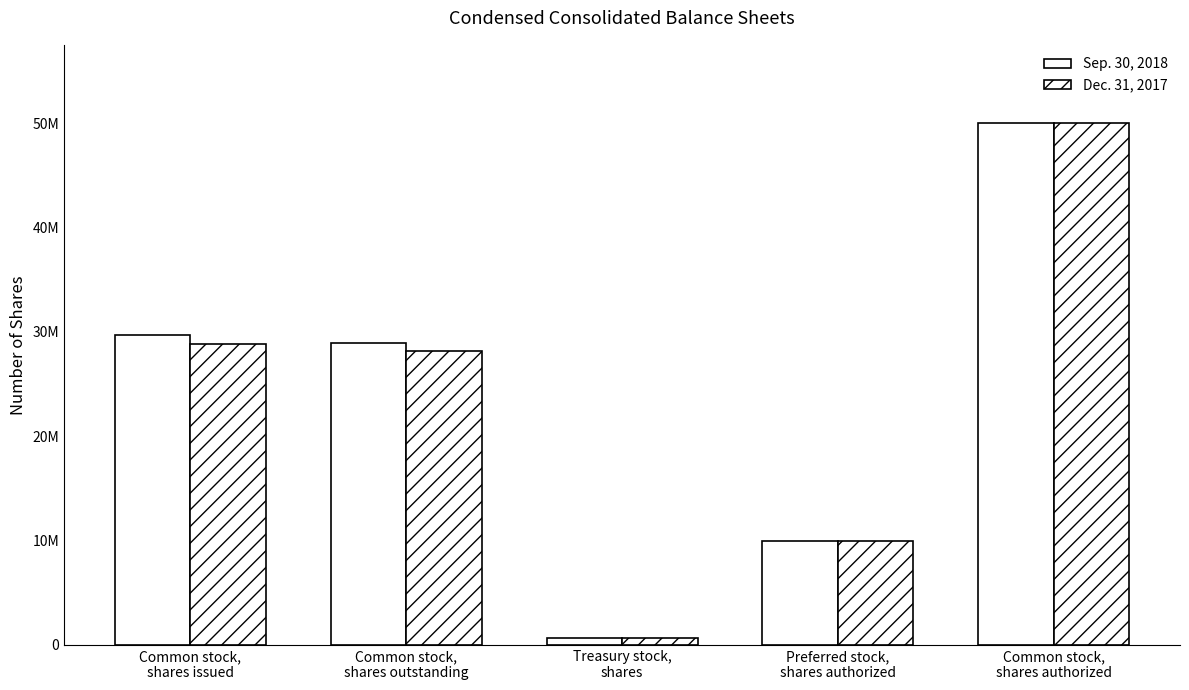

The value of Sep. 30, 2018 at Common stock,
shares authorized is 50000000. True or false?

True